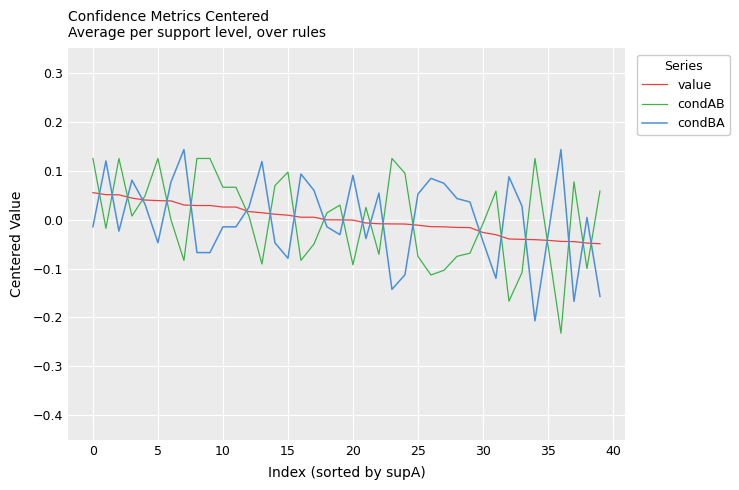

Which series ends up on top after the final intersection of value and condAB?

condAB